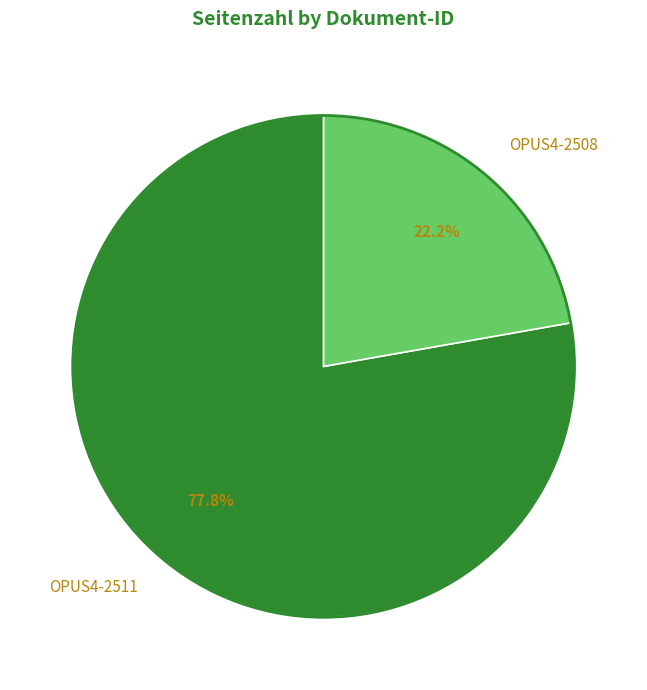

Count the number of slices in the pie.

2